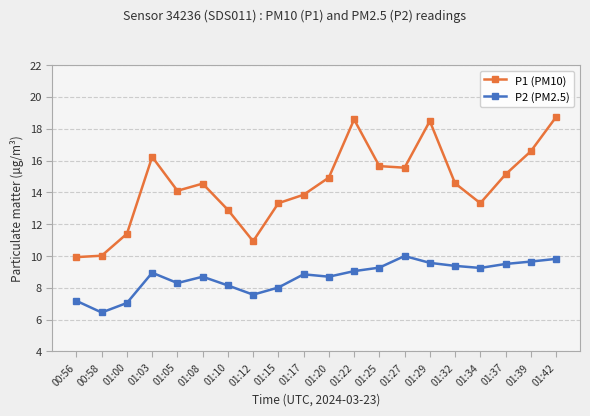

What is the label of the 19th point from the right?

00:58